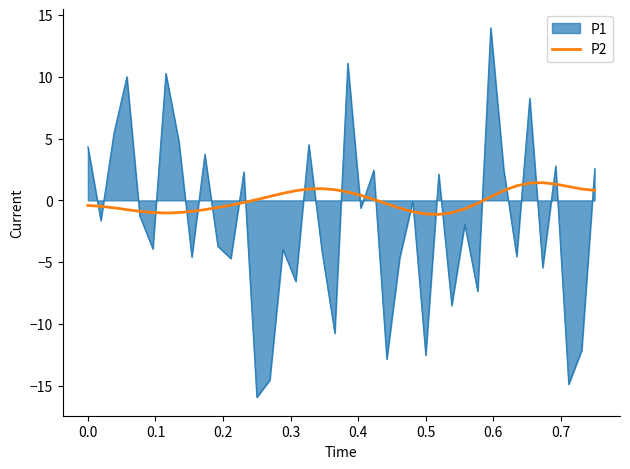

What is the smallest value displayed?

-15.9